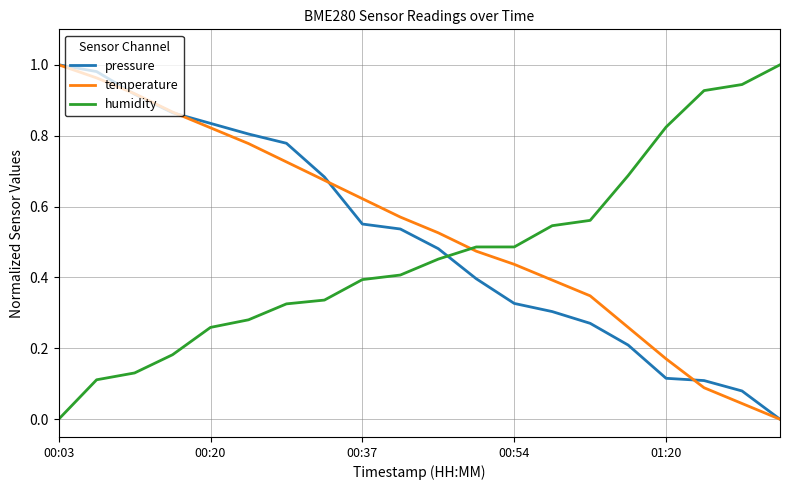

How many intersections are there between temperature and humidity?

1